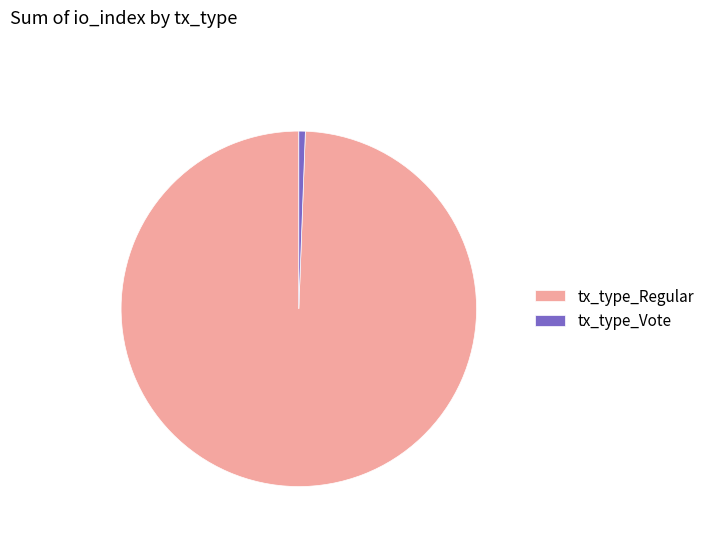

How many slices are in this pie chart?

2